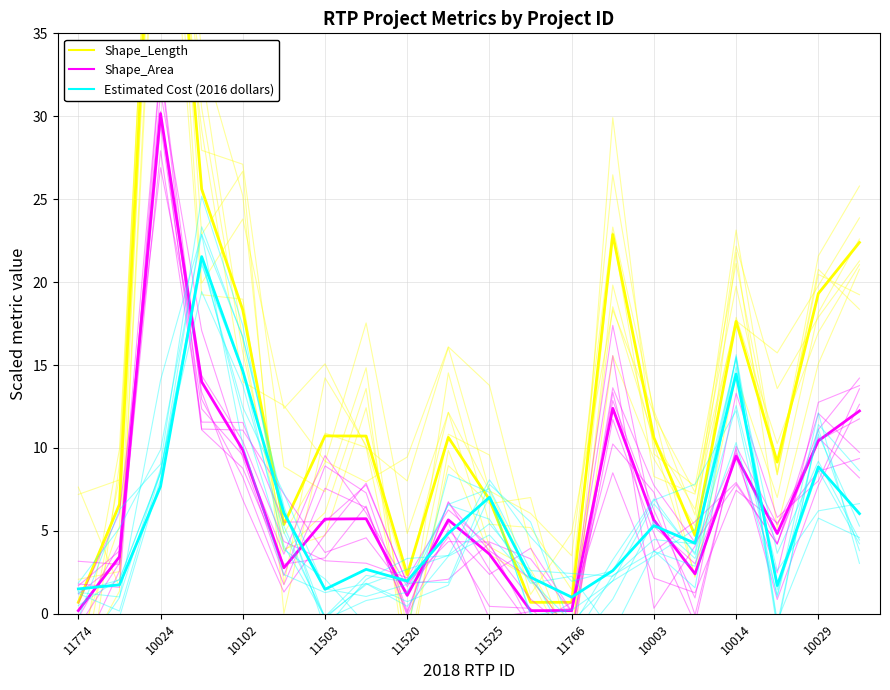

The value of Estimated Cost (2016 dollars) at 10024 is 0.5. True or false?

False